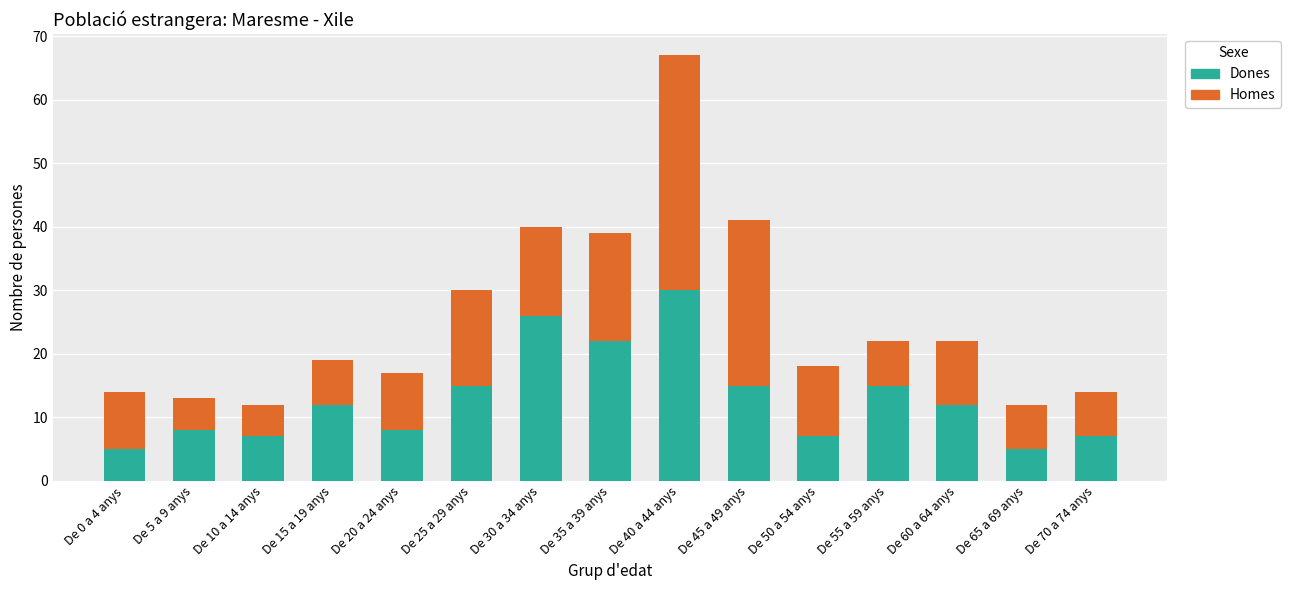

Reading left to right, list the values for the Dones series.

De 0 a 4 anys=5	De 5 a 9 anys=8	De 10 a 14 anys=7	De 15 a 19 anys=12	De 20 a 24 anys=8	De 25 a 29 anys=15	De 30 a 34 anys=26	De 35 a 39 anys=22	De 40 a 44 anys=30	De 45 a 49 anys=15	De 50 a 54 anys=7	De 55 a 59 anys=15	De 60 a 64 anys=12	De 65 a 69 anys=5	De 70 a 74 anys=7